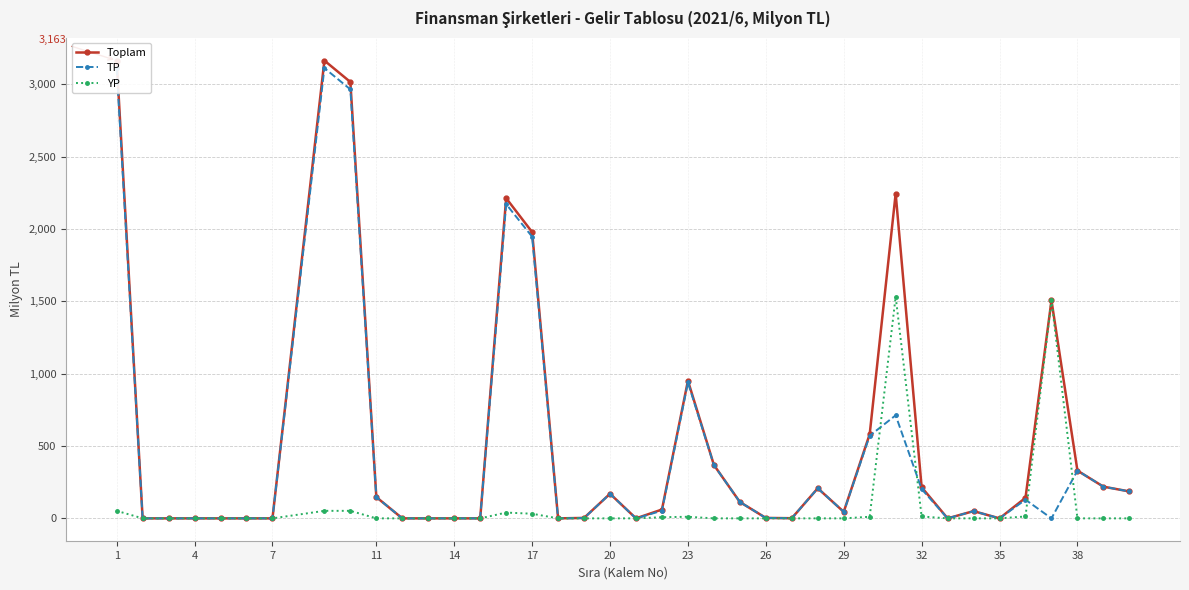

Rank the series by their maximum value, from highest to lowest.

Toplam, TP, YP